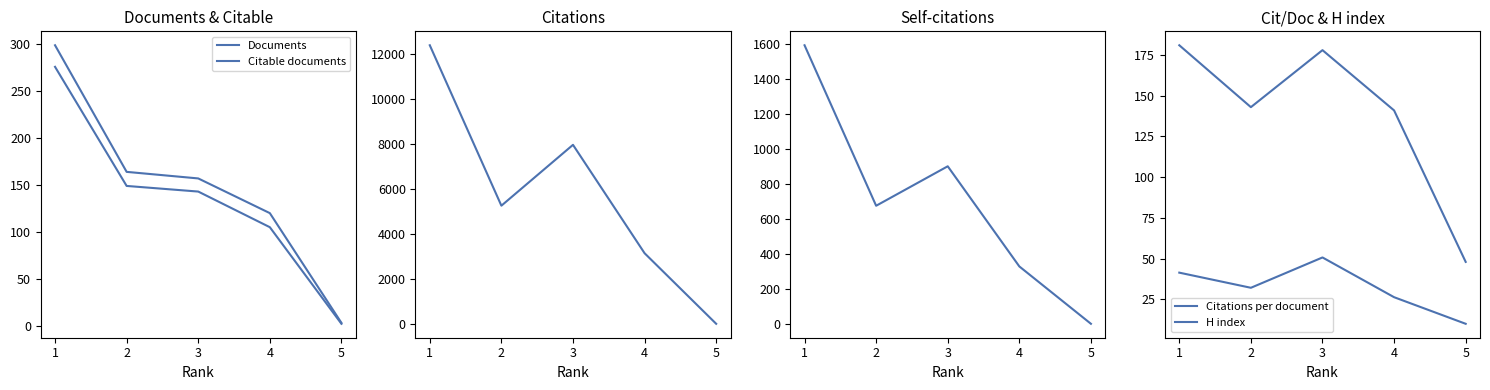

Reading left to right, what are all the values shown in this chart?

Documents: 299.0	164.0	157.0	120.0	3.0
Citable documents: 276.0	149.0	143.0	105.0	2.0
Citations: 12378.0	5266.0	7964.0	3159.0	30.0
Self-citations: 1592.0	677.0	902.0	331.0	4.0
Citations per document: 41.4	32.1	50.7	26.3	10.0
H index: 181.0	143.0	178.0	141.0	48.0